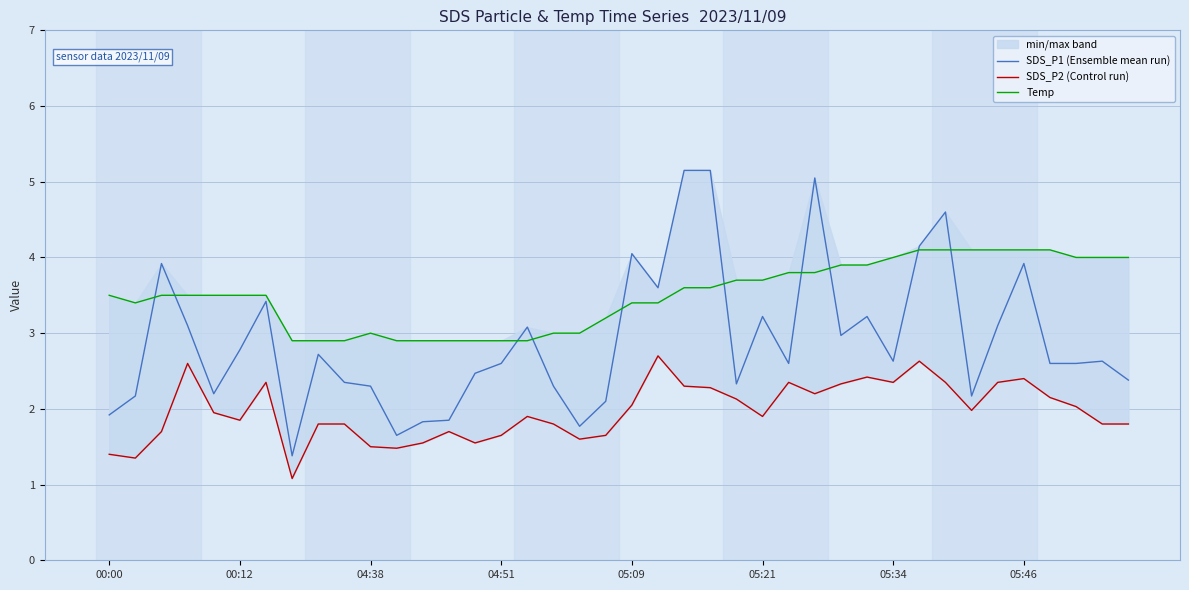

What is the lowest value of the Temp series?

2.9